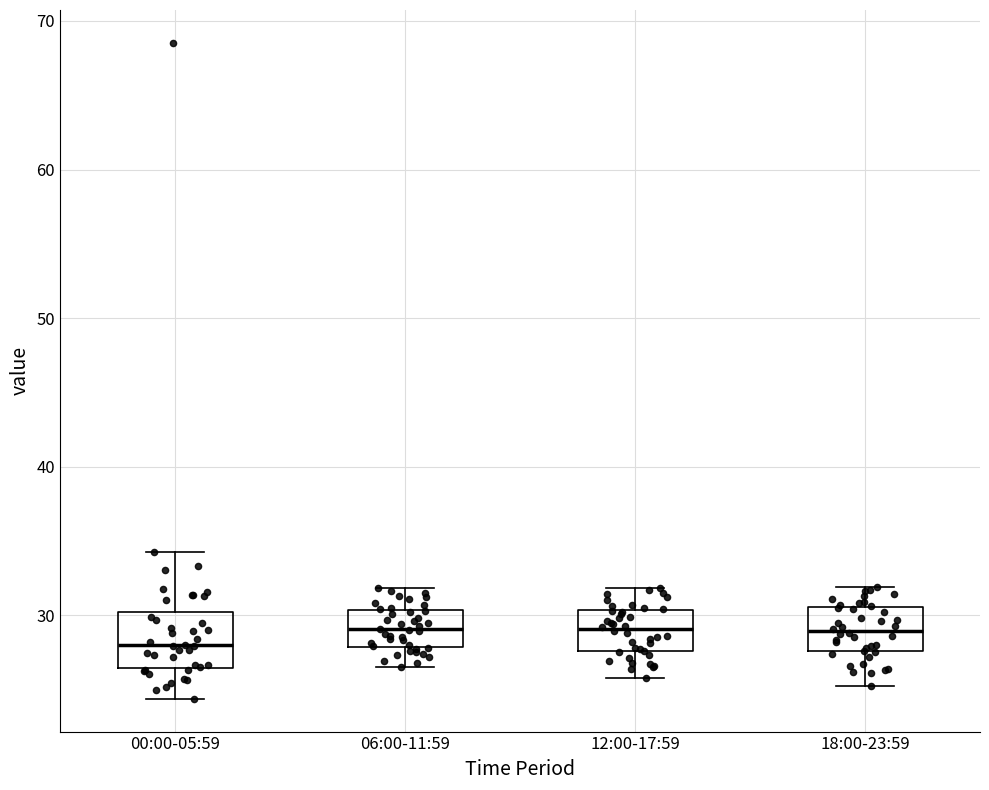

Reading left to right, transcribe this box plot: for each box, give where its median line is, the range the box spans, and where its two whiskers end, as read against the y-axis. The values are not printed on the chart, so give them approximately, as read against the axis.

00:00-05:59: median 28, box 26 to 30, whiskers 24 to 34
06:00-11:59: median 29, box 28 to 30, whiskers 27 to 32
12:00-17:59: median 29, box 28 to 30, whiskers 26 to 32
18:00-23:59: median 29, box 28 to 31, whiskers 25 to 32